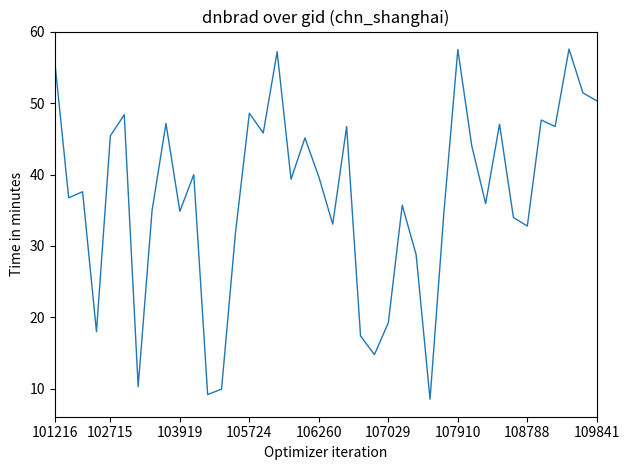

What is the smallest value displayed?

8.5